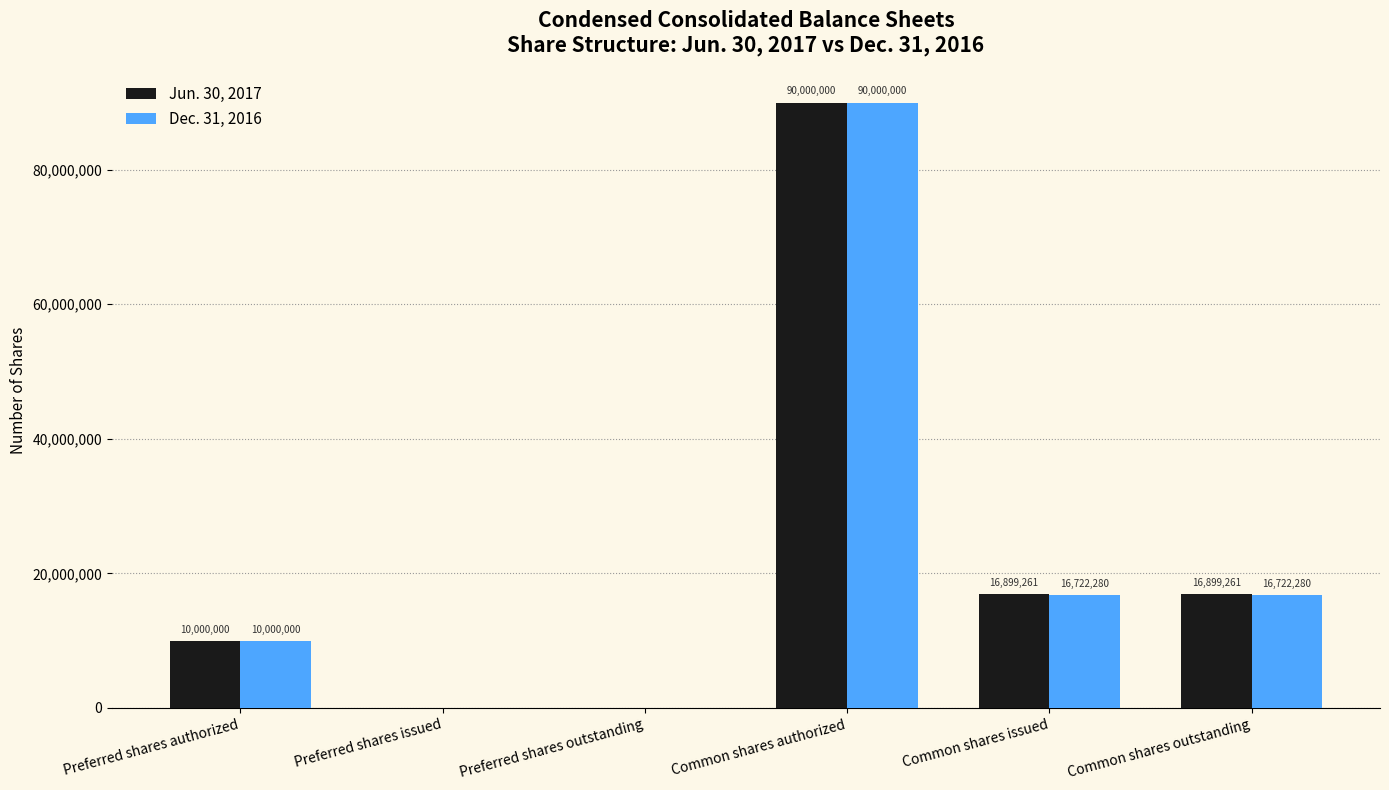

What is the maximum value for Dec. 31, 2016?

90000000